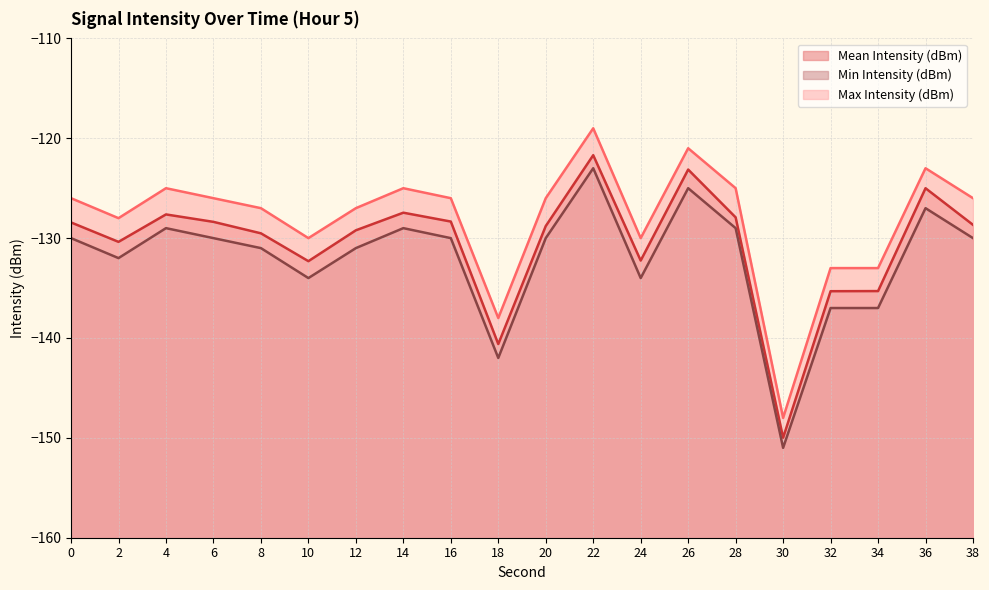

At which label does Min Intensity (dBm) first exceed -130?

4